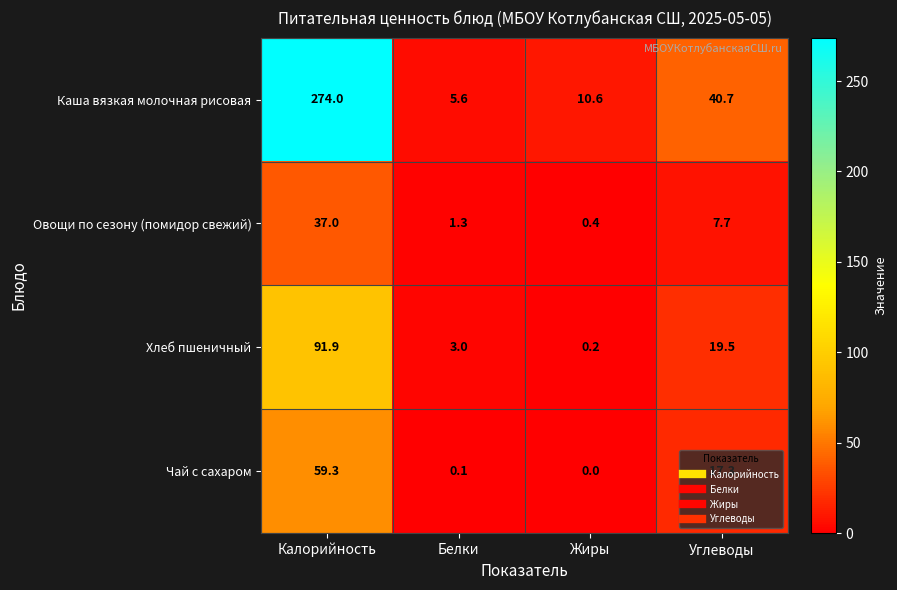

The value of Каша вязкая молочная рисовая at Жиры is 17.7. True or false?

False